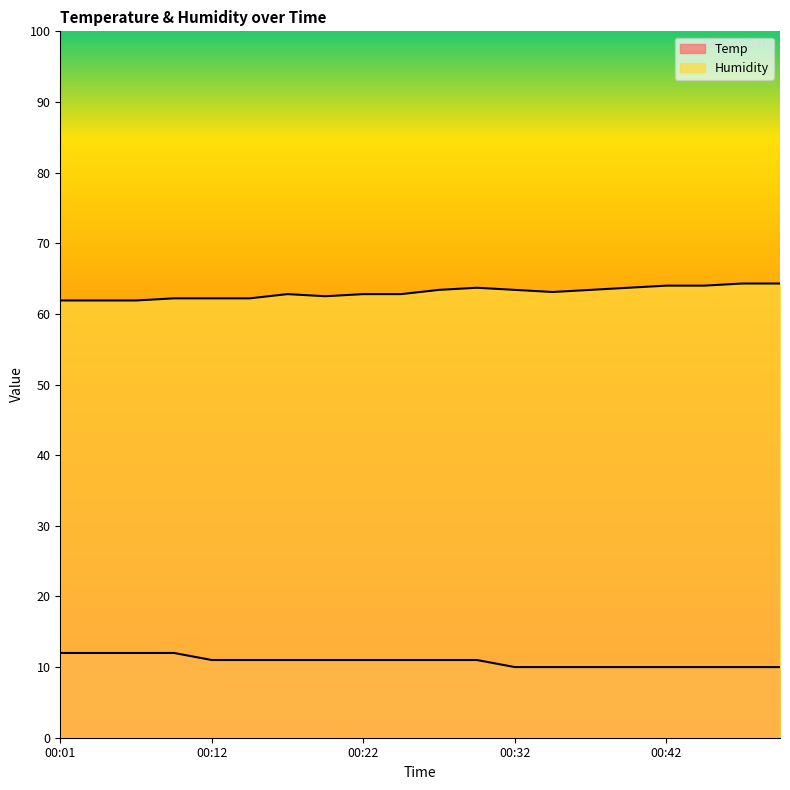

What is the maximum value shown in the chart?

64.3